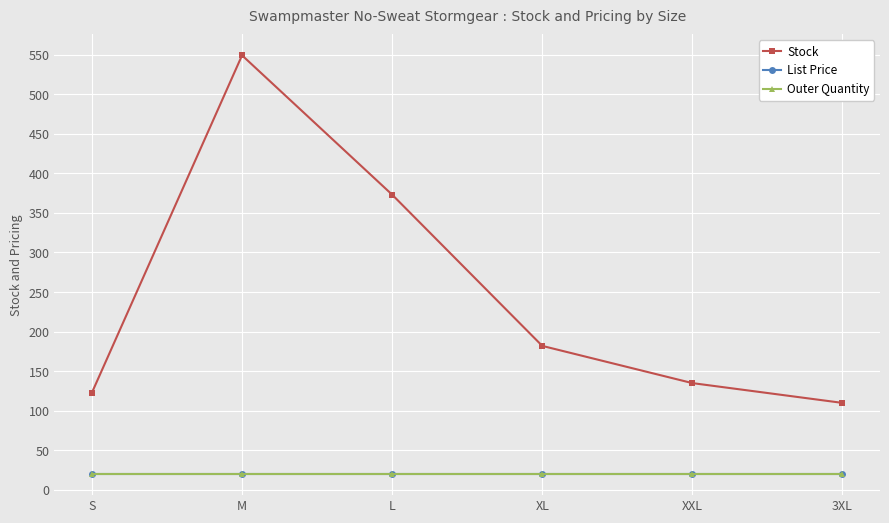

How many categories are shown in the chart?

6